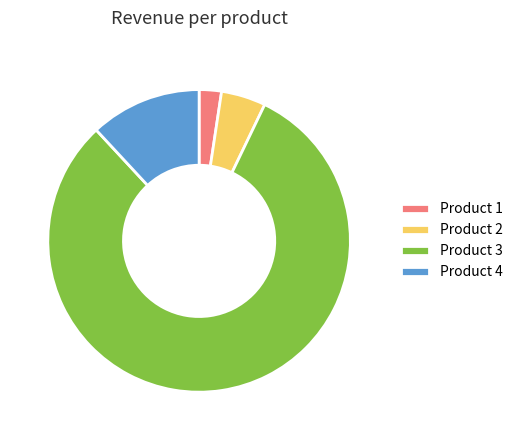

Count the number of slices in the pie.

4